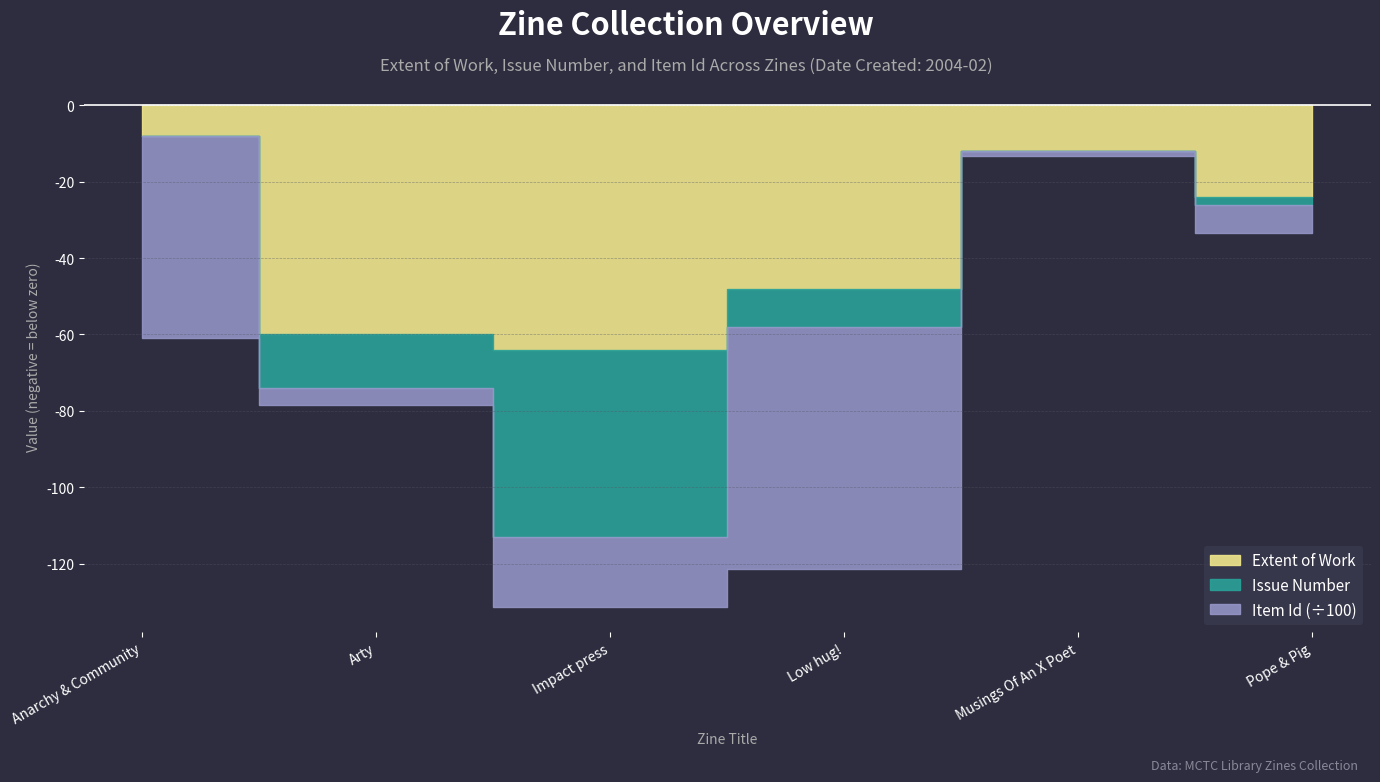

In Extent of Work, how many points are lower than both neighbors (excluding endpoints)?

1